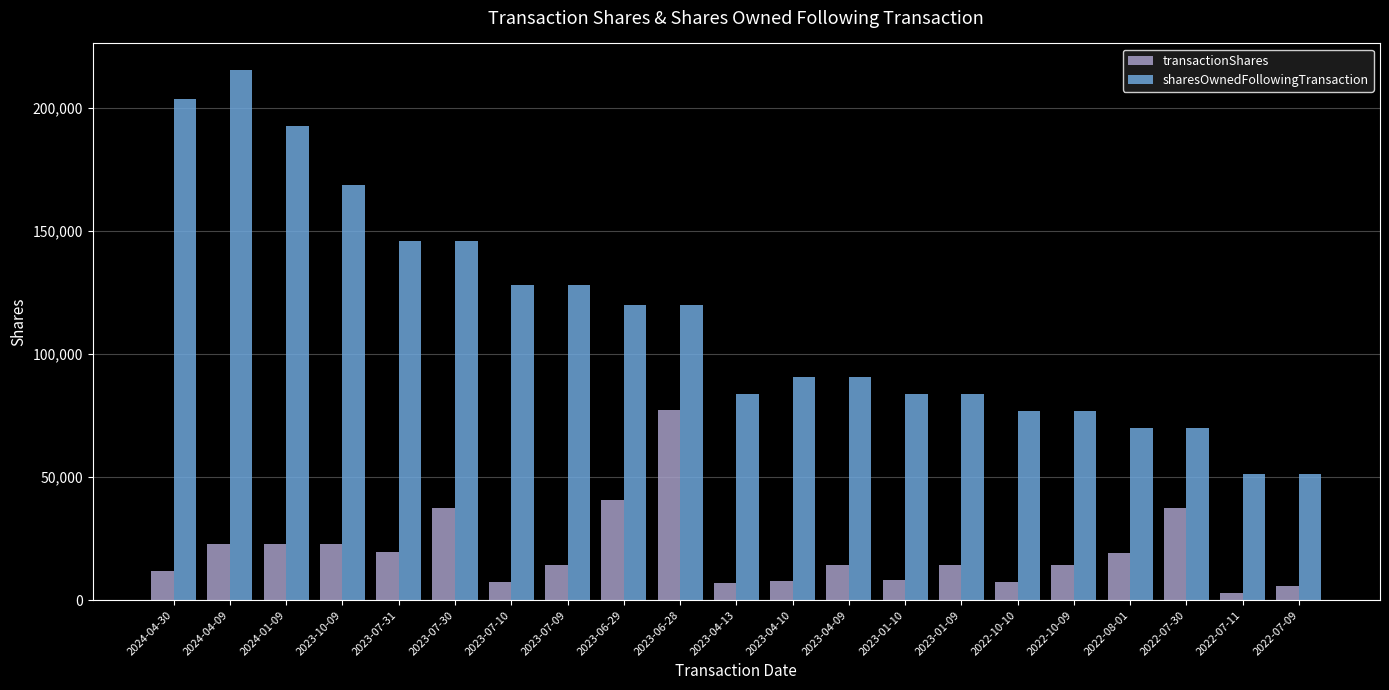

What is the total value across all series at 2023-04-10?

98129